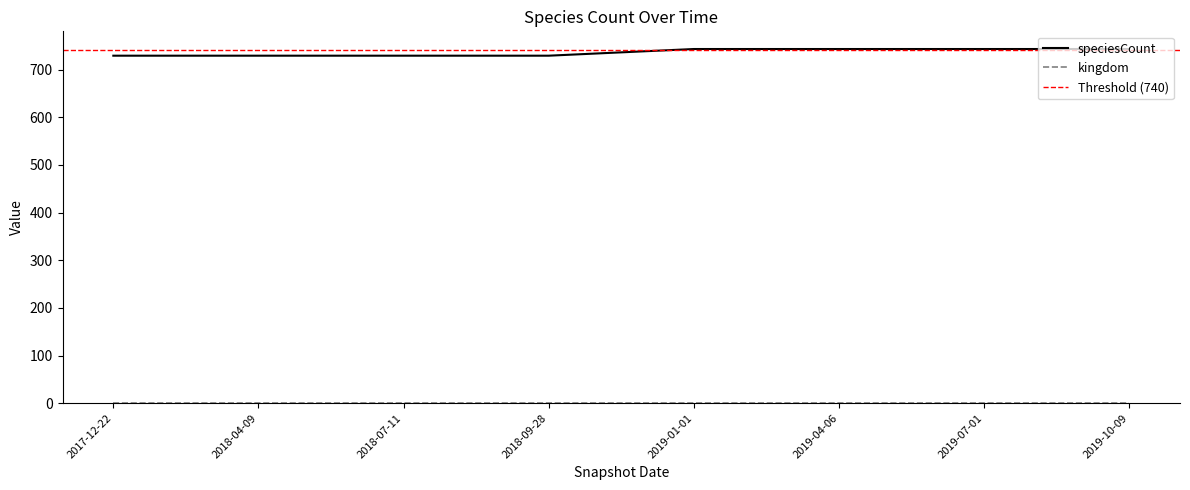

True or false: the data shows 1045 at 2017-12-22.

False